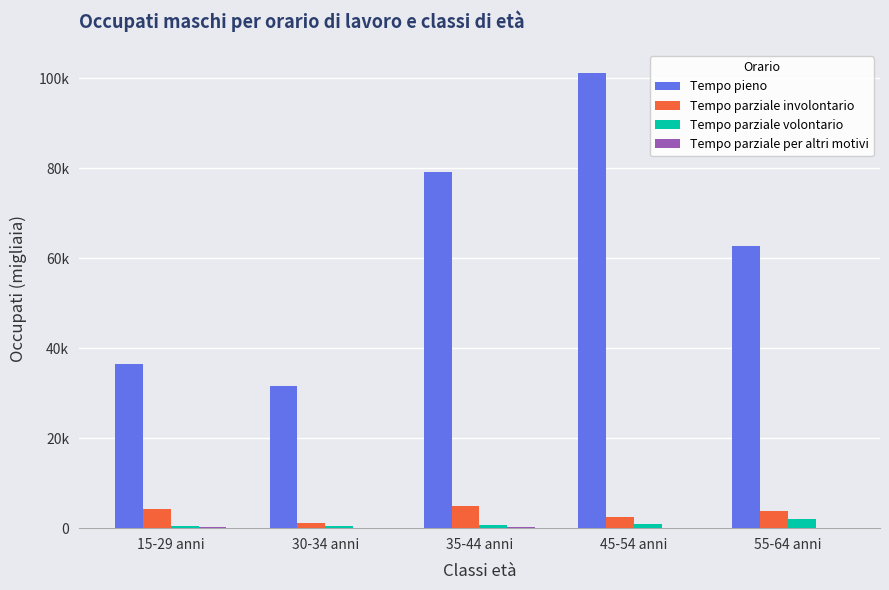

Are the bars horizontal?

No